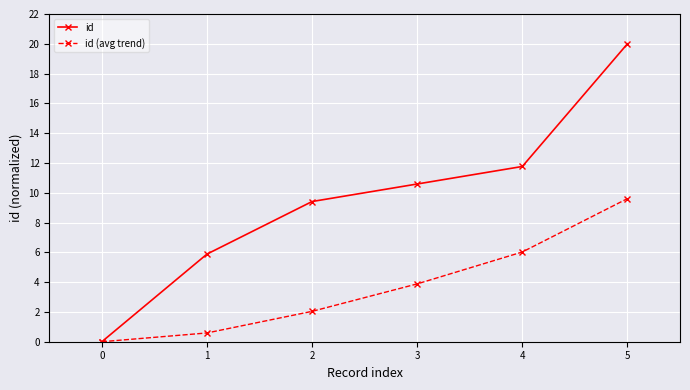

At which category is the sum across all series the highest?

5